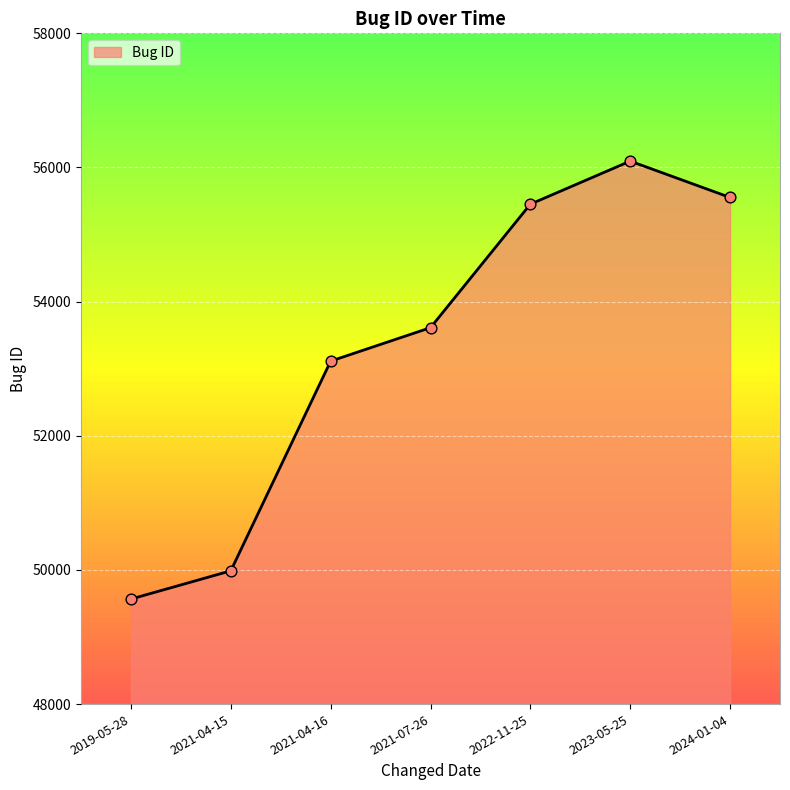

Between 2021-07-26 and 2023-05-25, which is larger?

2023-05-25